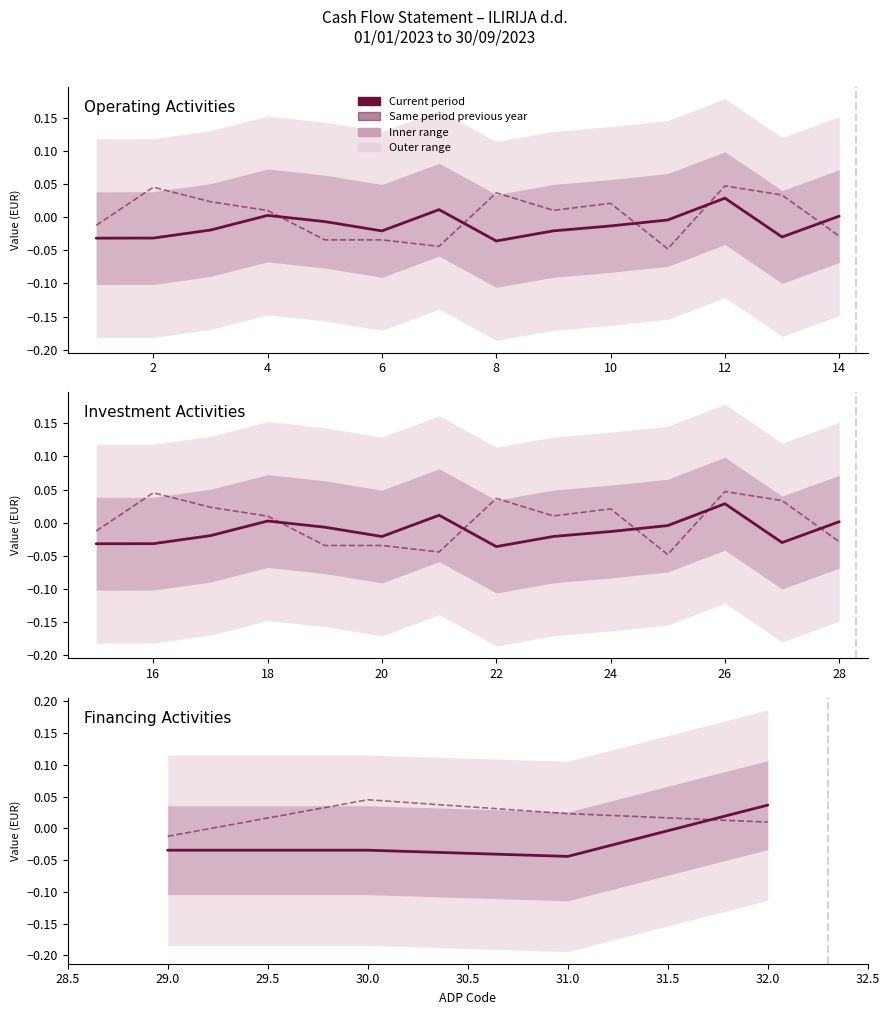

Is it true that Same period previous year equals 0.0 at 32.0?

False